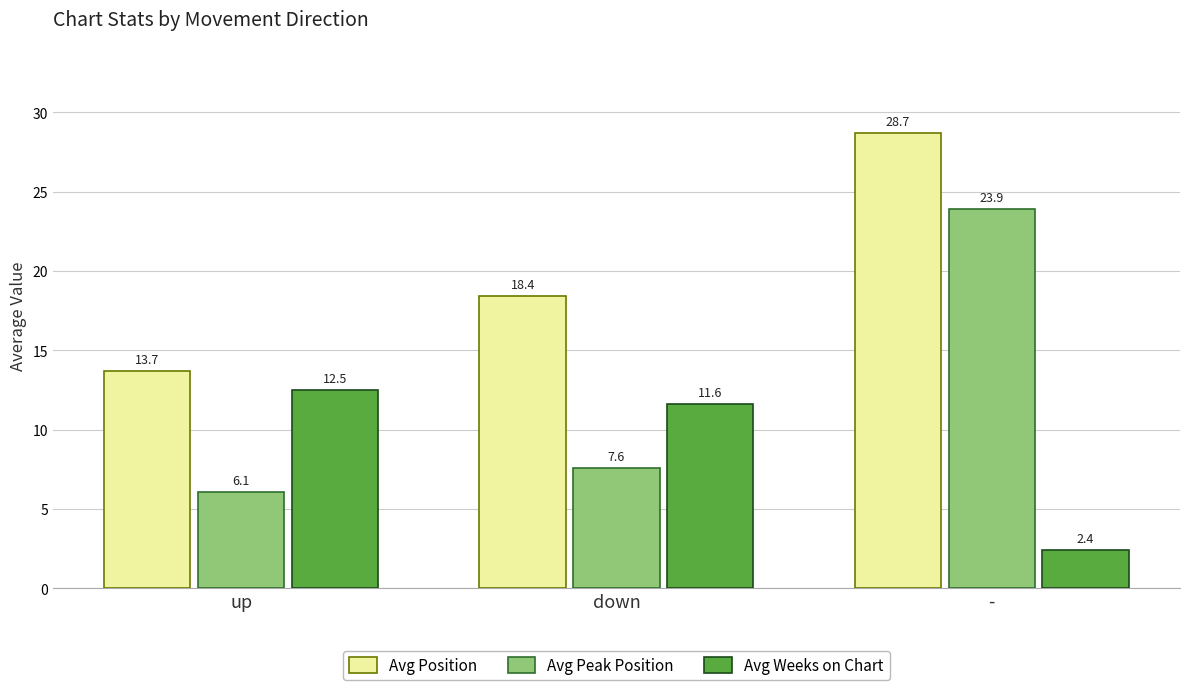

What value does the Avg Peak Position series have at -?

23.9